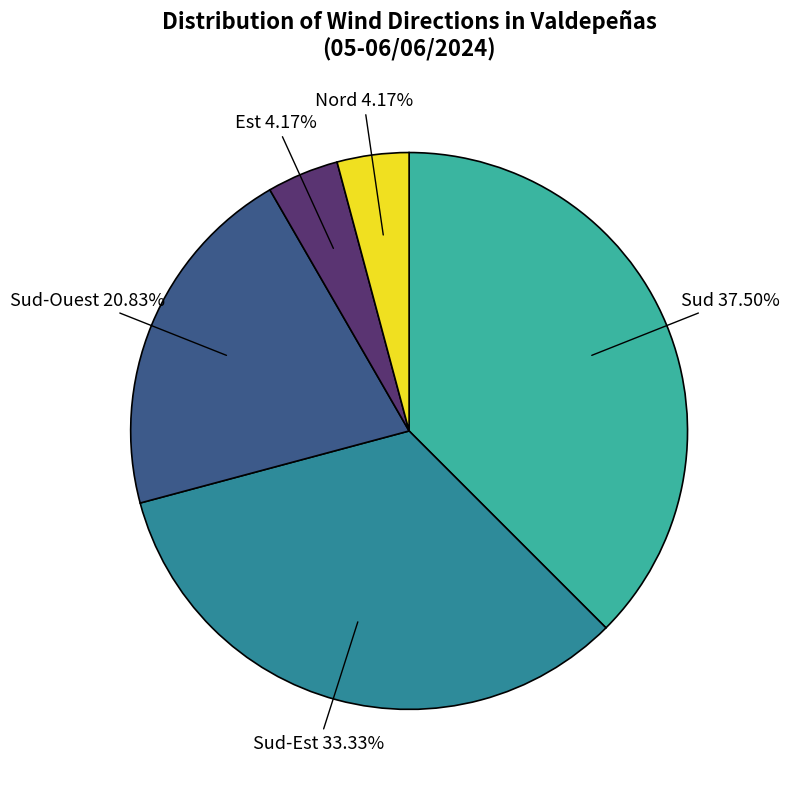

How many slices are in this pie chart?

5